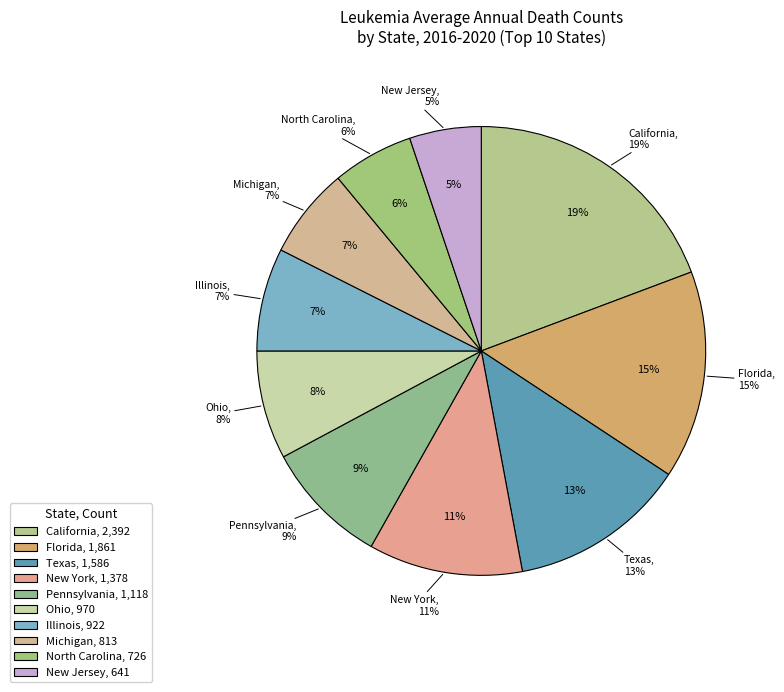

Count the number of slices in the pie.

10